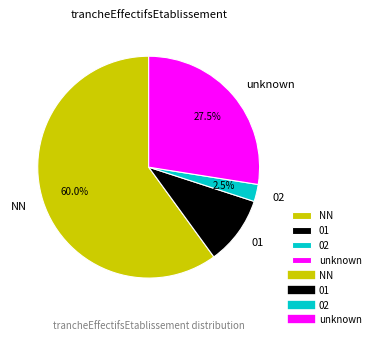

What portion of the pie excludes NN?

40.0%